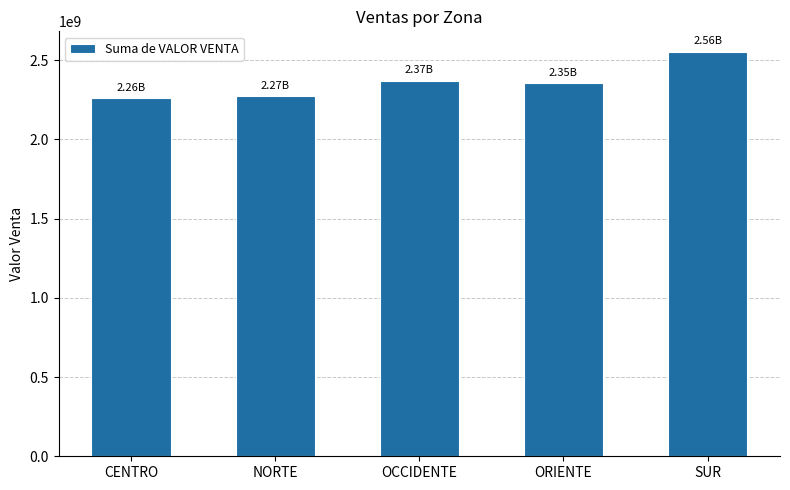

What is the difference between the maximum and minimum values?

293750000